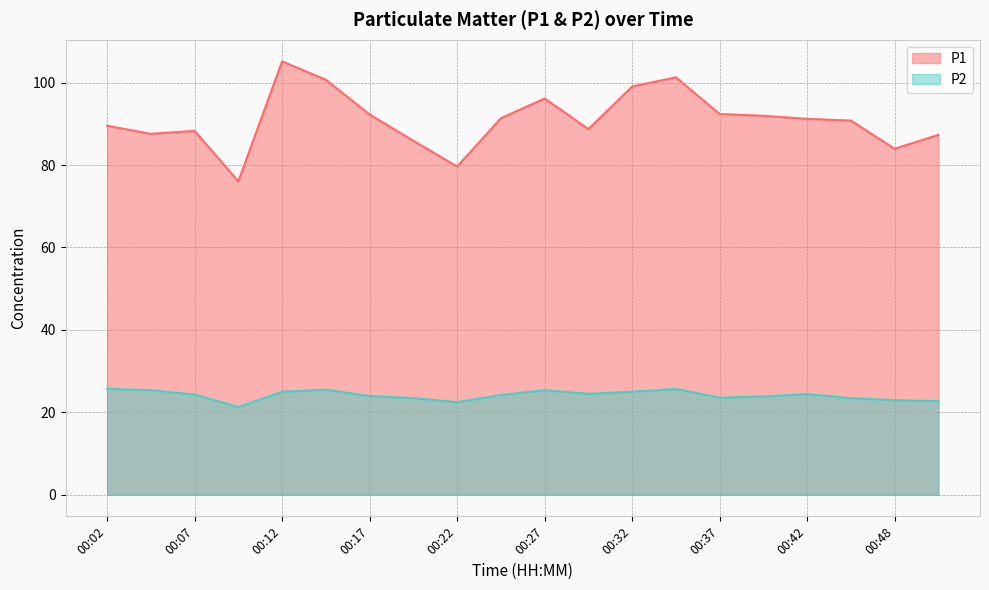

True or false: P1 and P2 intersect in this chart.

False